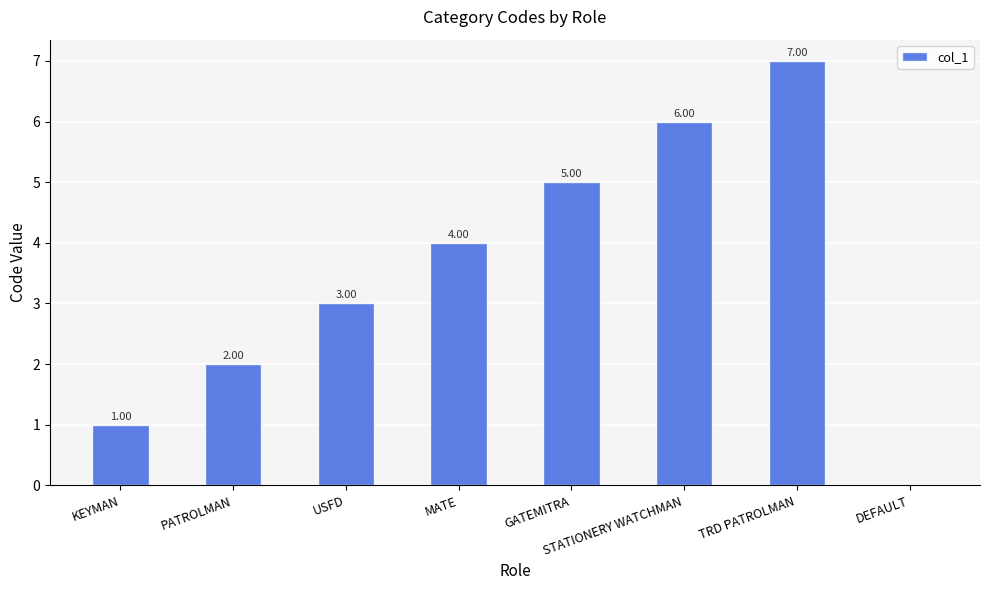

Which category has the highest value across all series?

TRD PATROLMAN